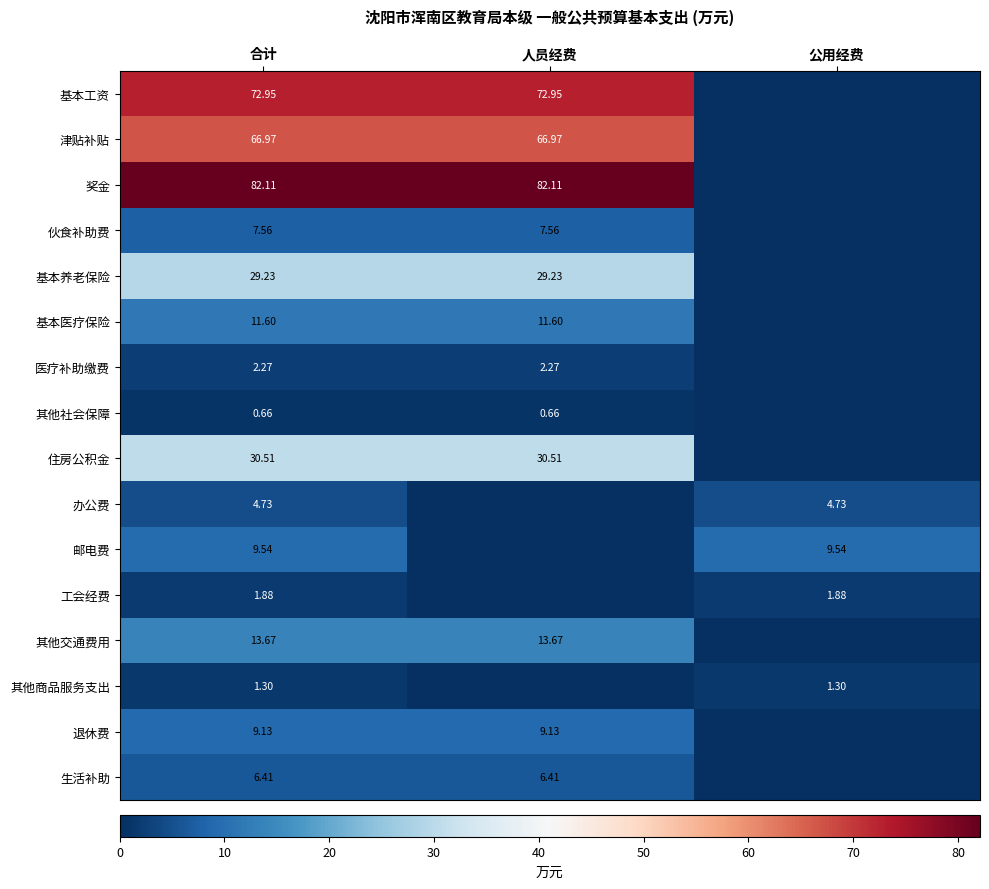

At 合计, list the series in order from smallest to largest.

其他社会保障, 其他商品服务支出, 工会经费, 医疗补助缴费, 办公费, 生活补助, 伙食补助费, 退休费, 邮电费, 基本医疗保险, 其他交通费用, 基本养老保险, 住房公积金, 津贴补贴, 基本工资, 奖金